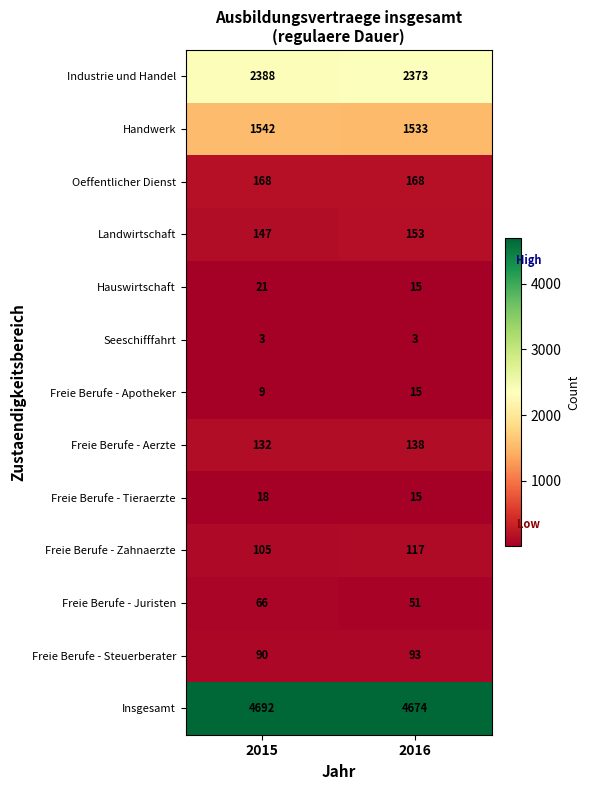

True or false: Landwirtschaft has a value of 147 at 2015.

True